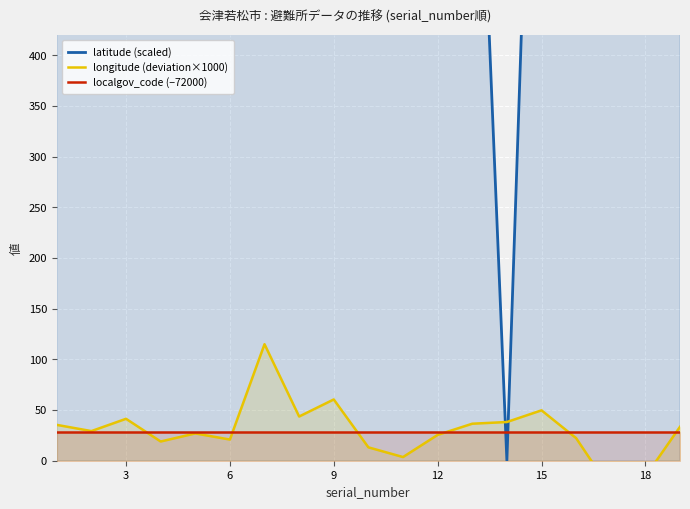

Which series ends up on top after the final intersection of longitude (deviation×1000) and localgov_code (−72000)?

longitude (deviation×1000)